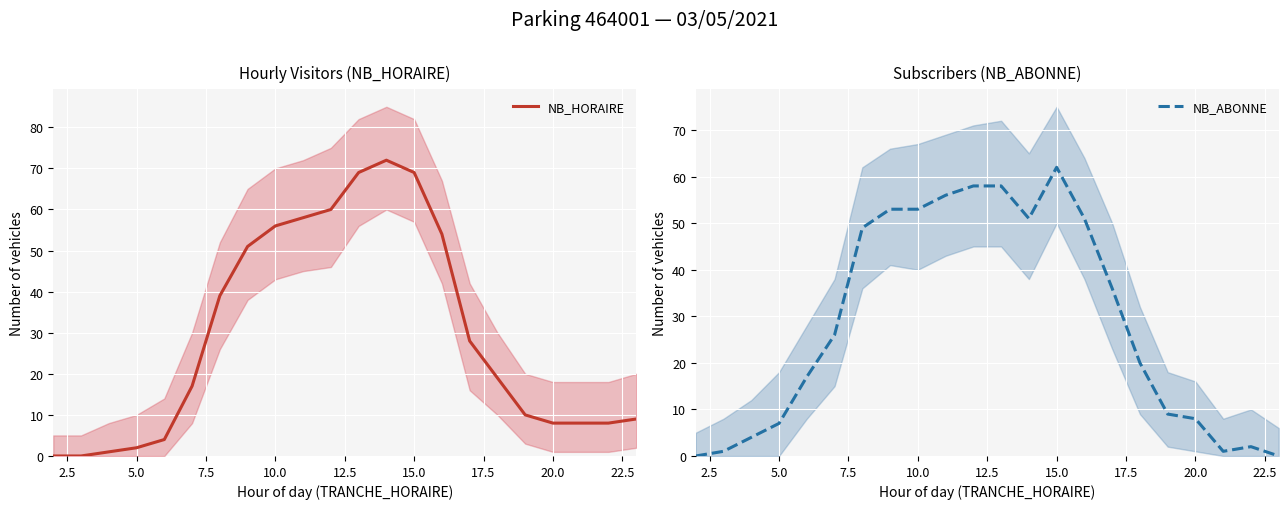

The value of NB_ABONNE at 5.0 is 11. True or false?

False